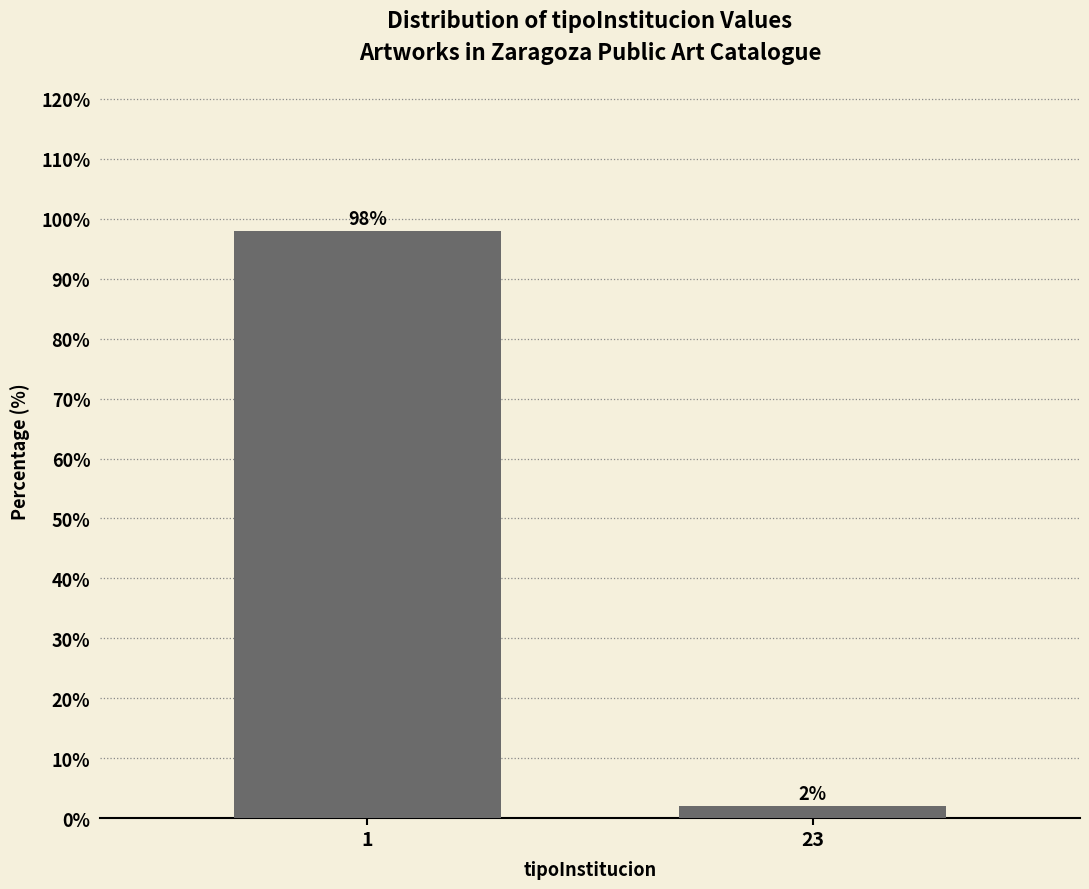

Reading left to right, extract all data points from this chart.

98	2